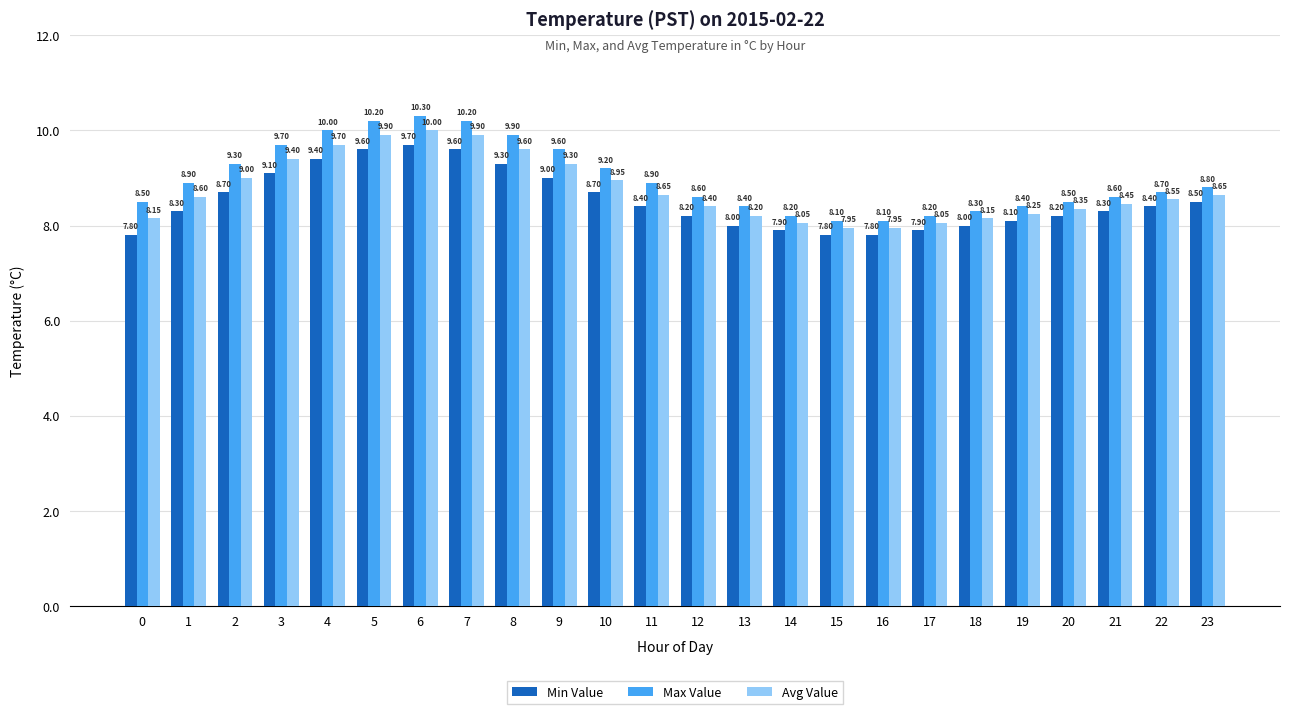

What is the difference between the highest and lowest values at 15?

0.3